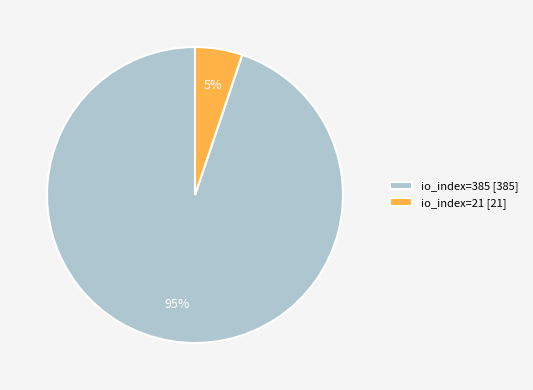

Which has a higher value, io_index=21 [21] or io_index=385 [385]?

io_index=385 [385]